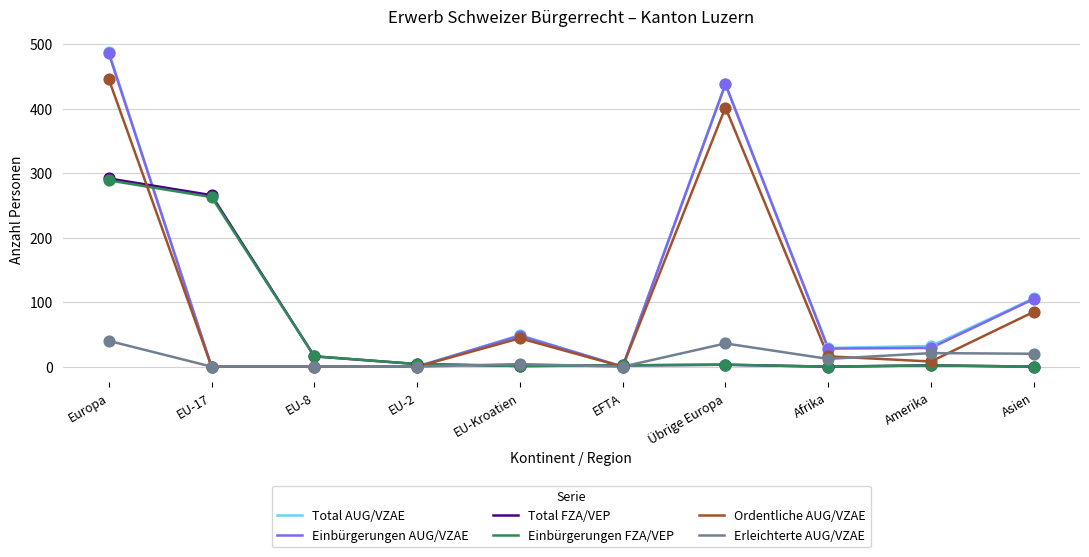

Which series has the largest range (max minus min)?

Total AUG/VZAE